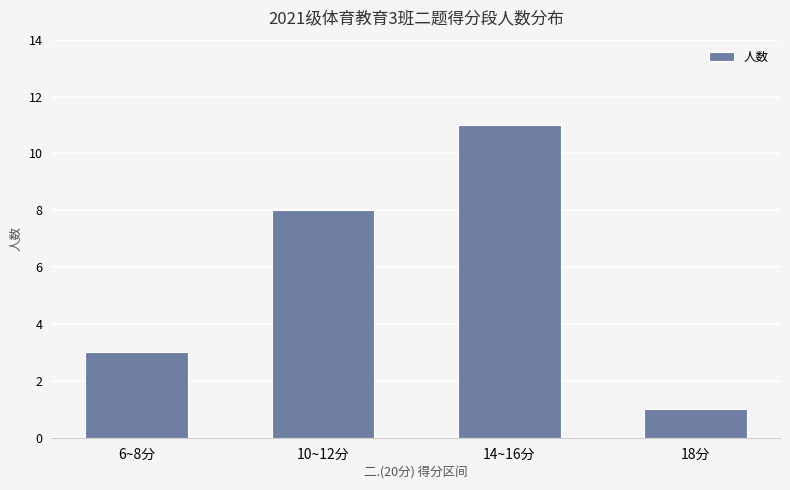

What is the sum of all values?

23